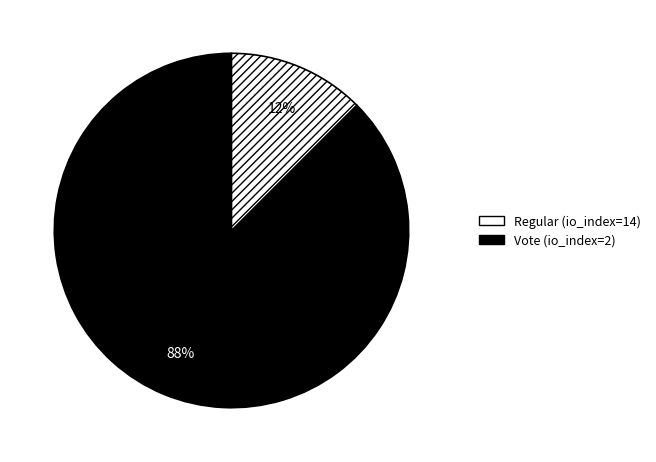

How many slices are in this pie chart?

2